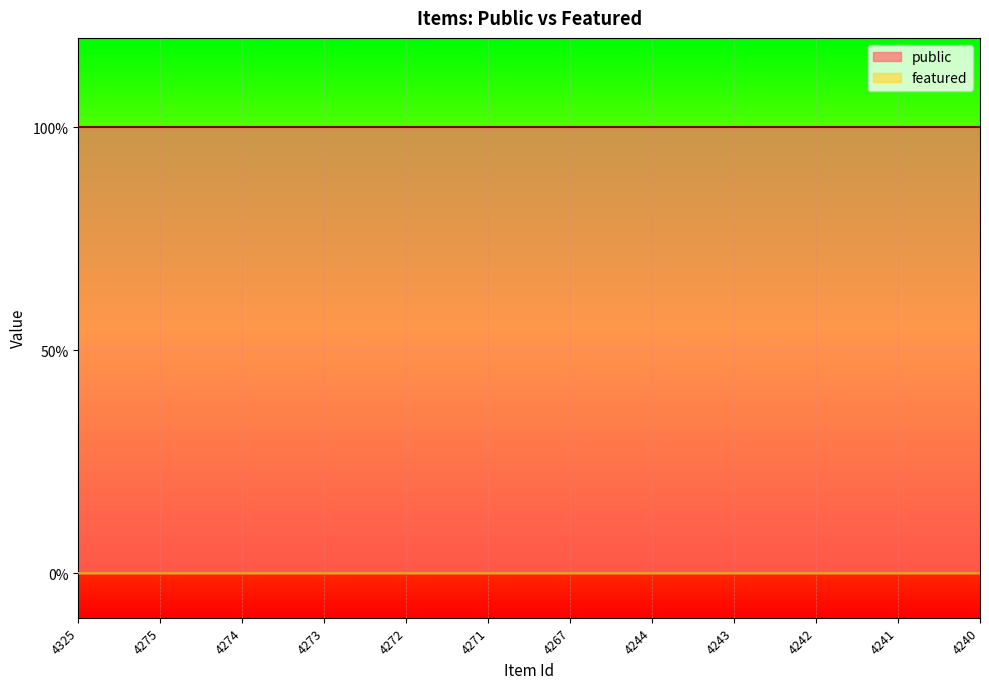

What is the spread (max minus min) of values at 4267?

1